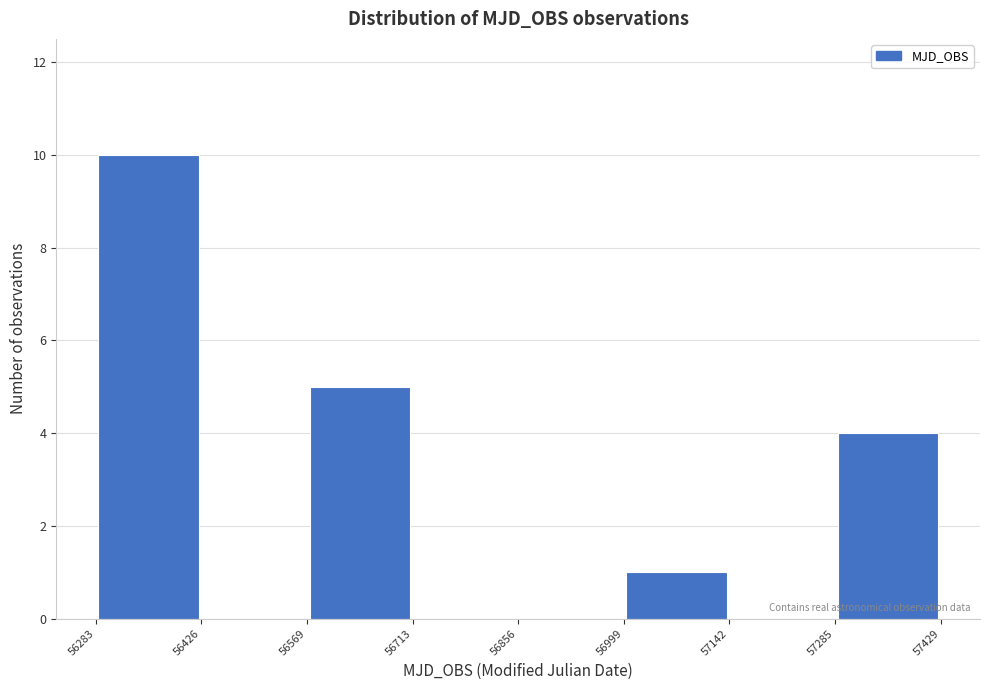

What is the height of the bar covering 56569 to 56713 on the x-axis? The values are not printed on the chart, so give them approximately, as read against the axis.

5